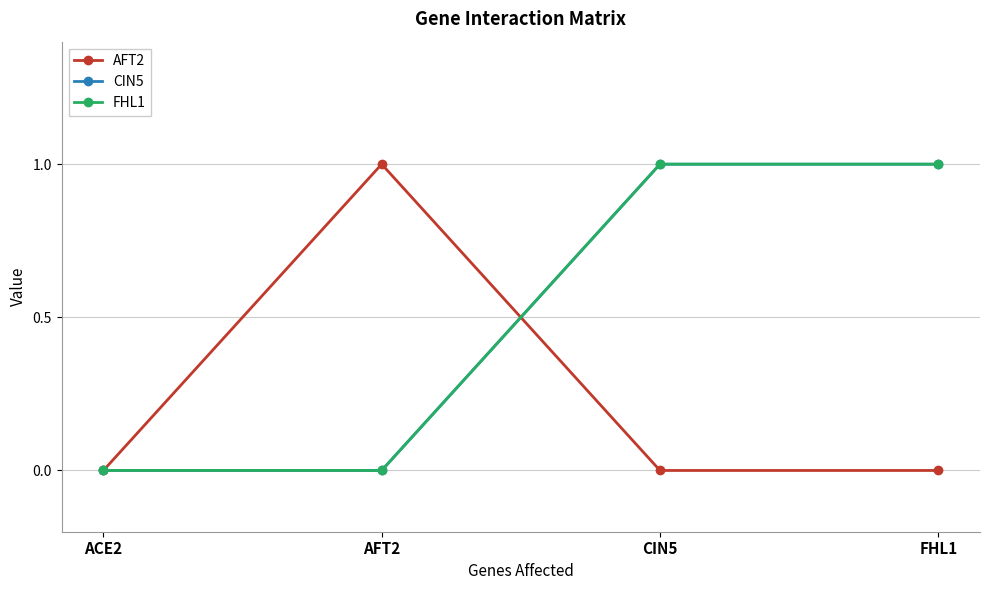

Which series ends up on top after the final intersection of AFT2 and CIN5?

CIN5